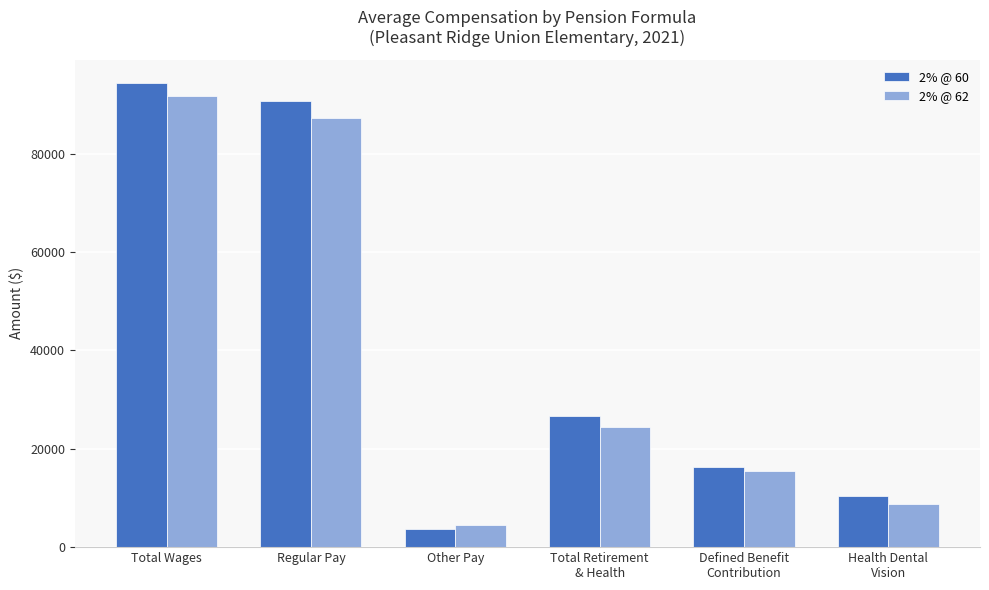

Which category has the highest value across all series?

Total Wages